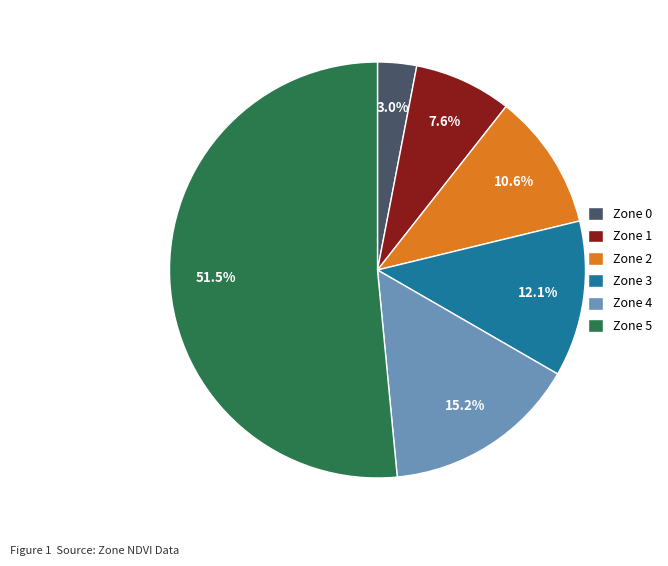

Rank the categories by value from lowest to highest.

Zone 0, Zone 1, Zone 2, Zone 3, Zone 4, Zone 5